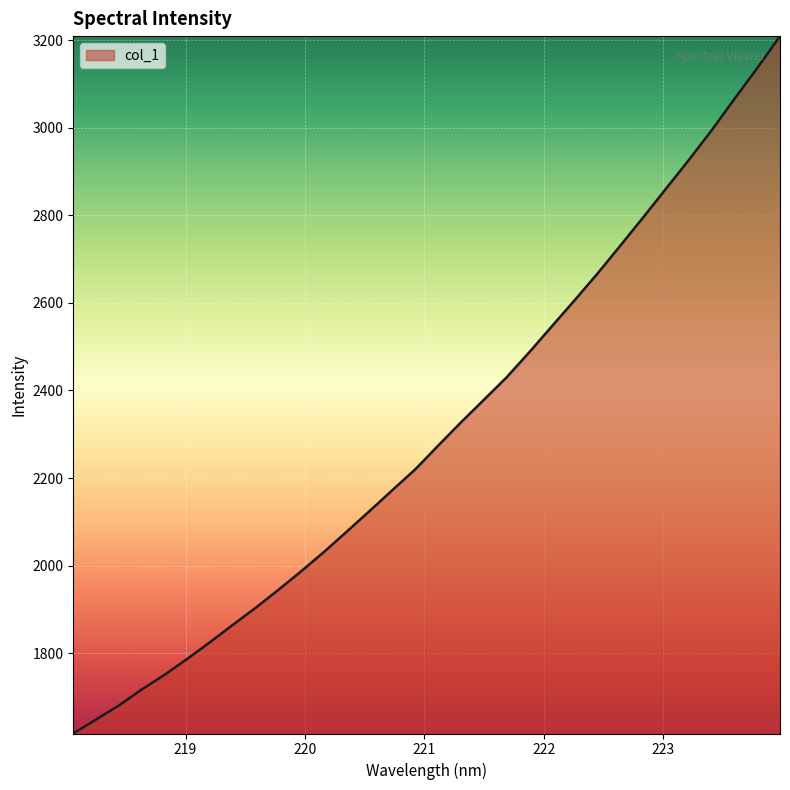

What is the minimum value shown in the chart?

1616.6